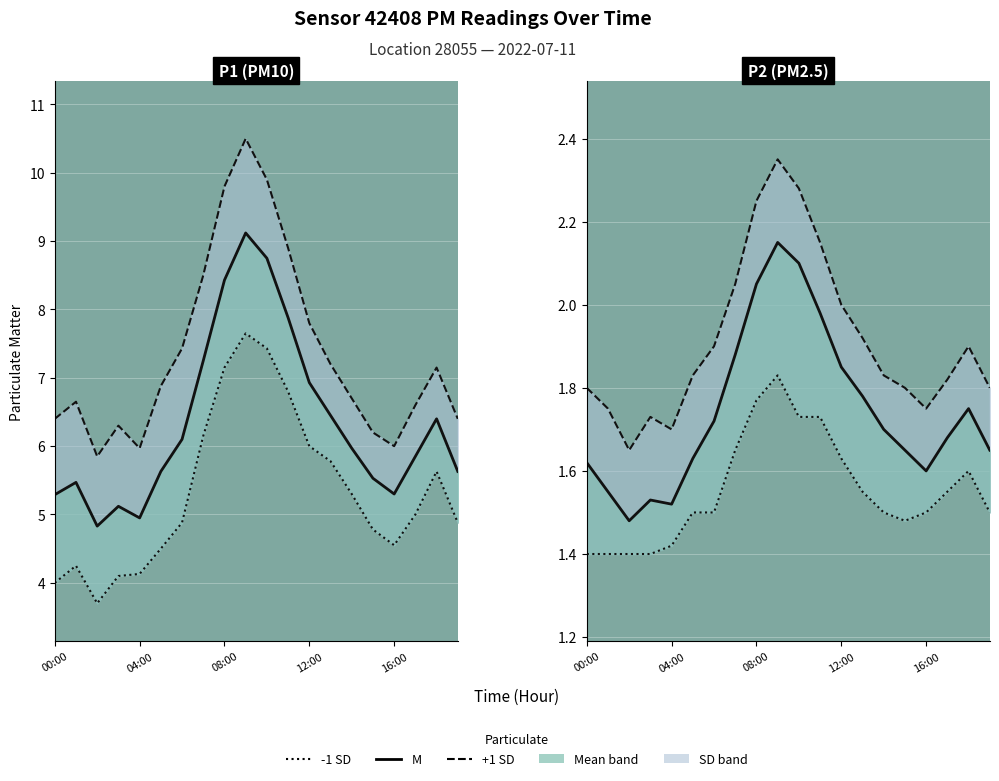

True or false: +1 SD and M cross at least once.

False